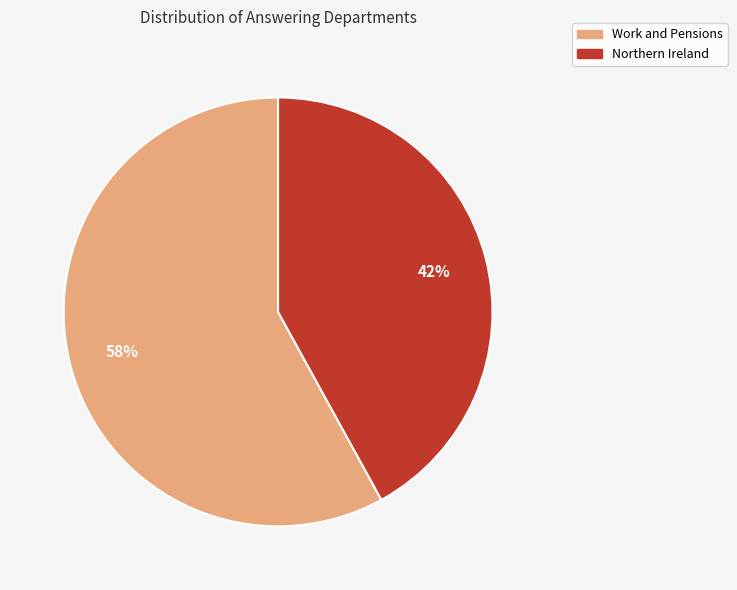

Which has a higher value, Work and Pensions or Northern Ireland?

Work and Pensions